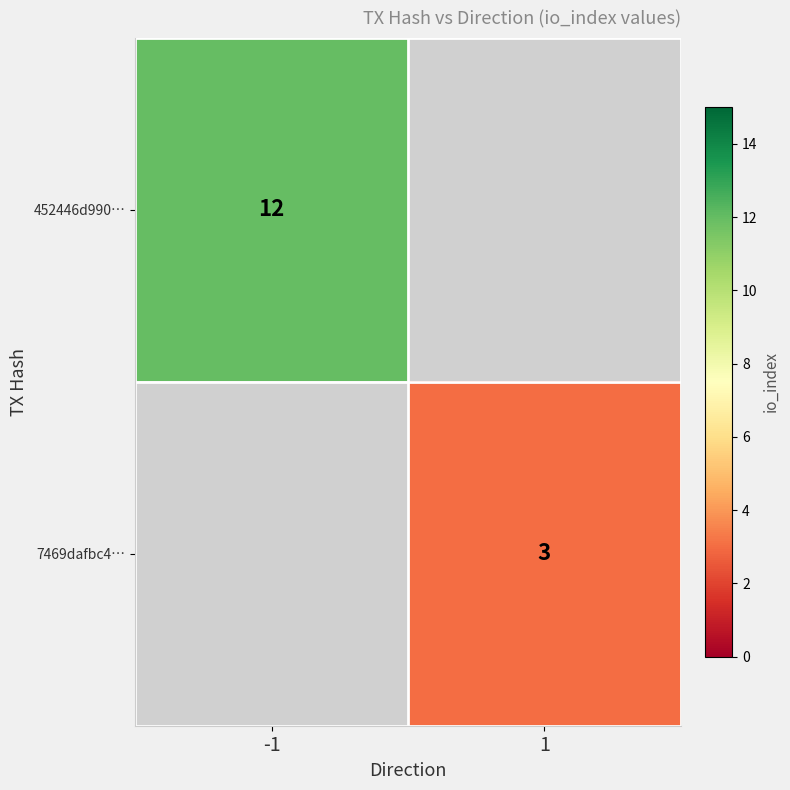

At which category does the chart reach its minimum across all series?

1